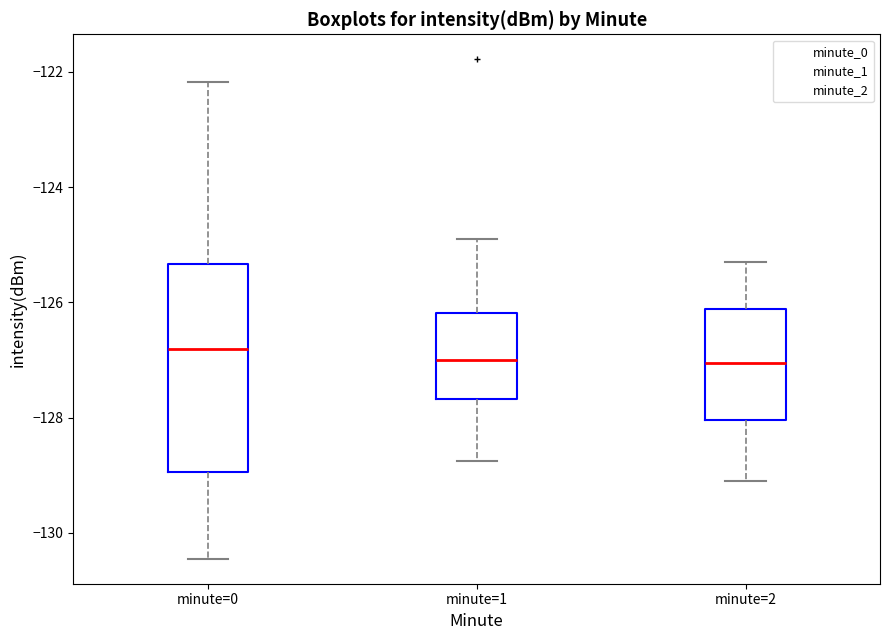

Reading left to right, transcribe this box plot: for each box, give where its median line is, the range the box spans, and where its two whiskers end, as read against the y-axis. The values are not printed on the chart, so give them approximately, as read against the axis.

minute=0: median -126.8, box -129.0 to -125.4, whiskers -130.4 to -122.2
minute=1: median -127.0, box -127.6 to -126.2, whiskers -128.8 to -125.0
minute=2: median -127.0, box -128.0 to -126.2, whiskers -129.0 to -125.2